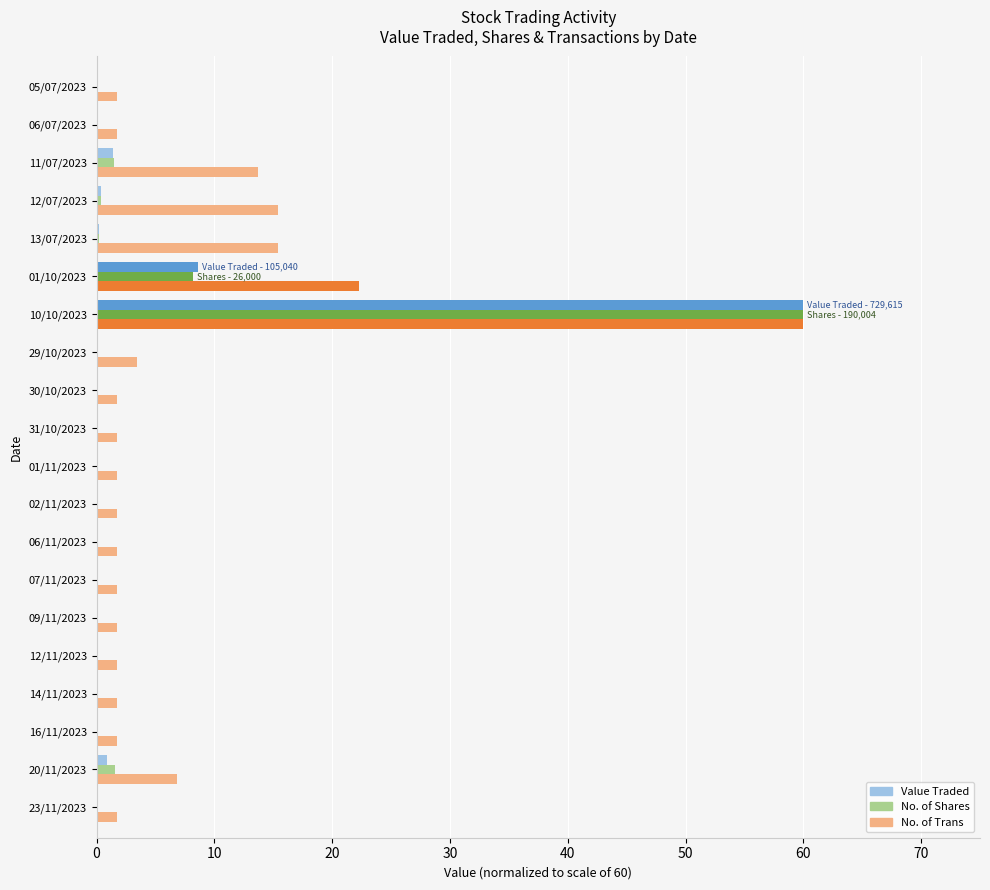

Is the value of No. of Trans at 13/07/2023 greater than the value of Value Traded at 01/11/2023?

Yes